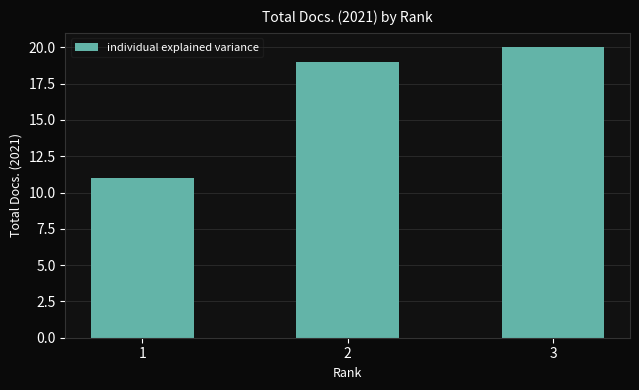

Are the bars horizontal?

No